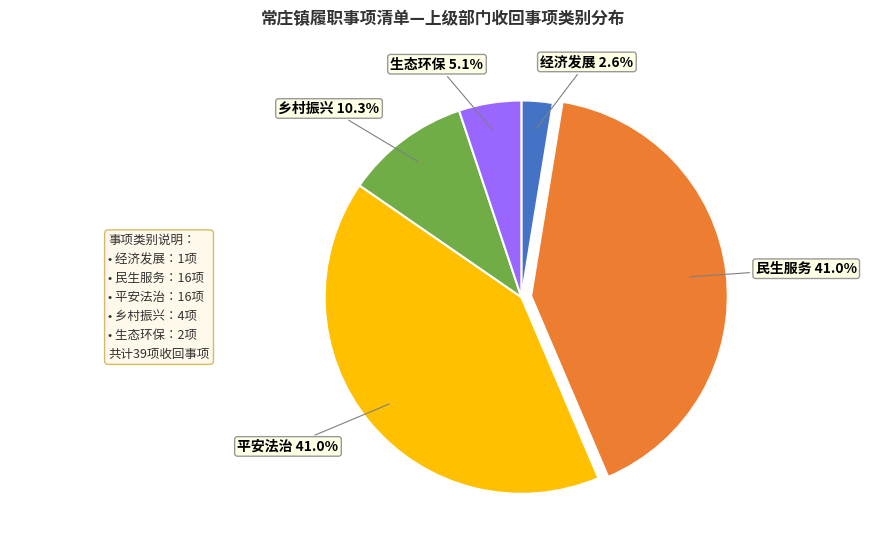

Count the number of slices in the pie.

5